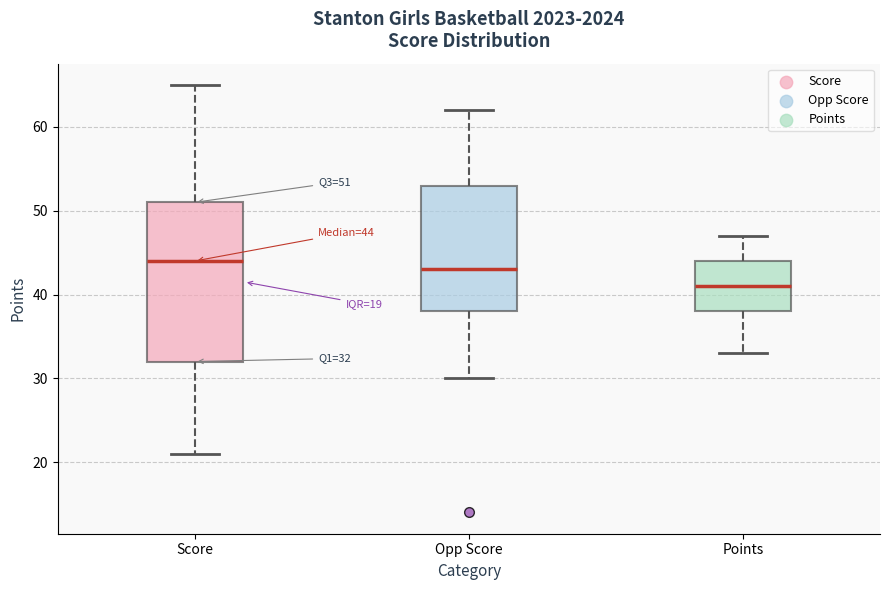

Comparing the boxes themselves (not the whiskers), which one is the tallest?

Score